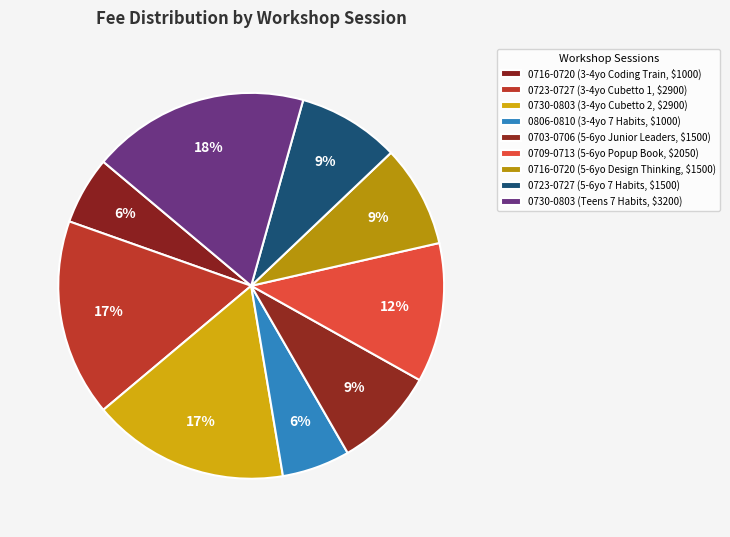

What is the smallest slice in the pie chart?

0716-0720